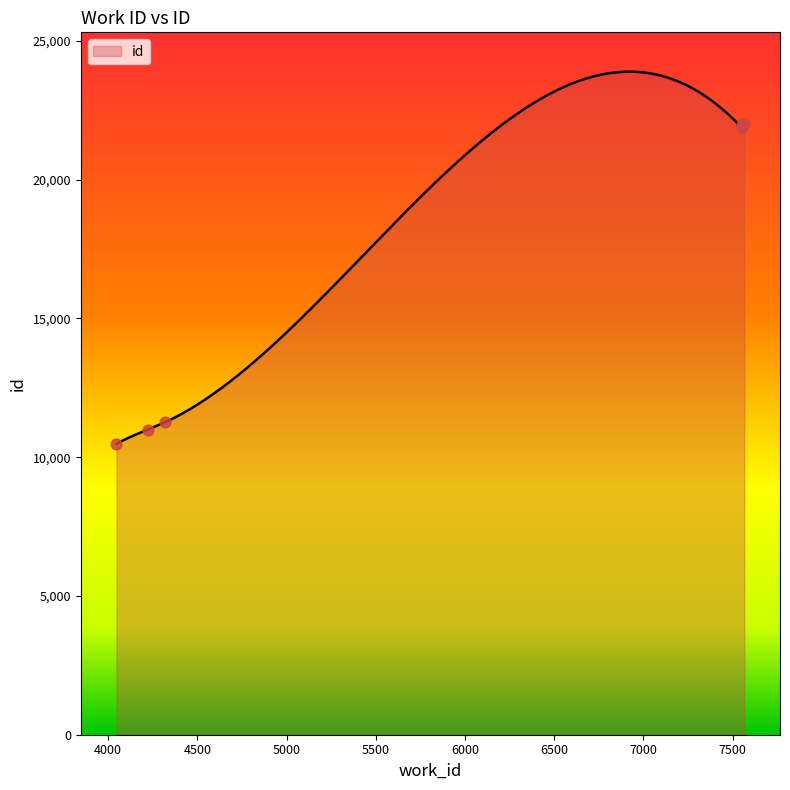

Which has a higher value, 7552 or 4222?

7552